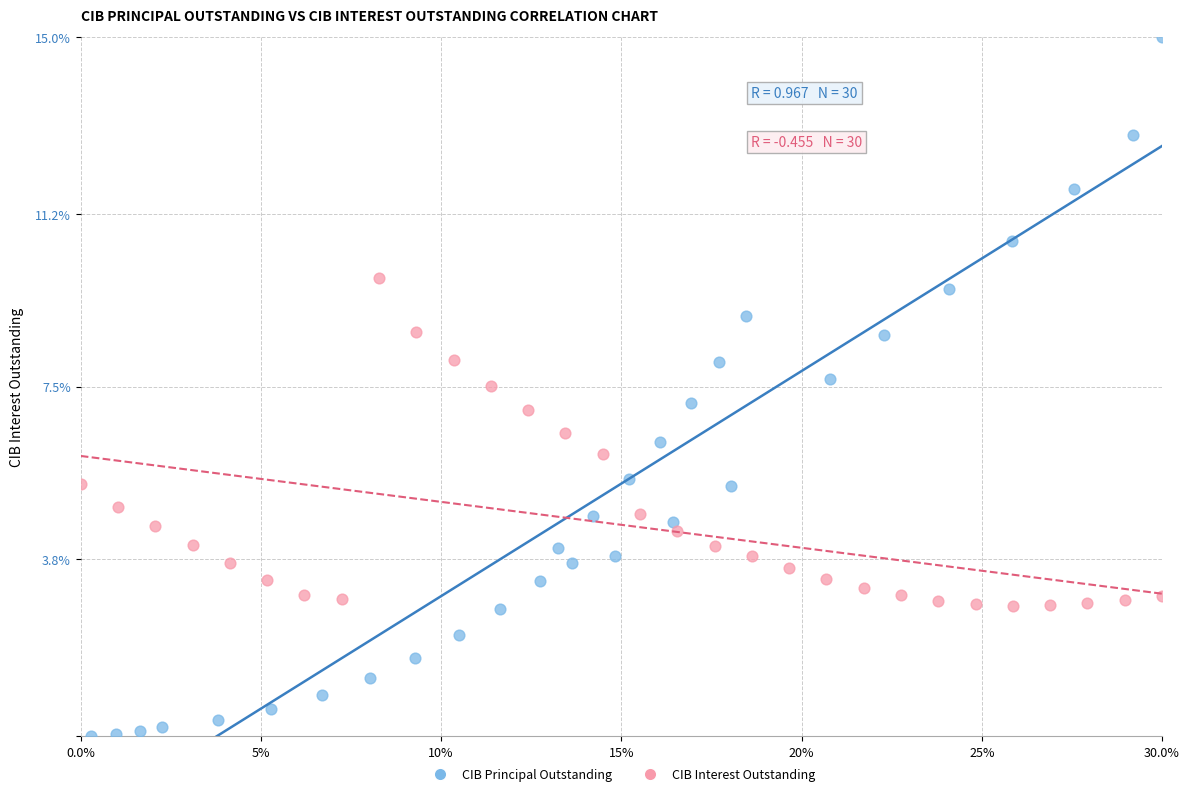

Which series reaches the minimum Y coordinate?

CIB Principal Outstanding